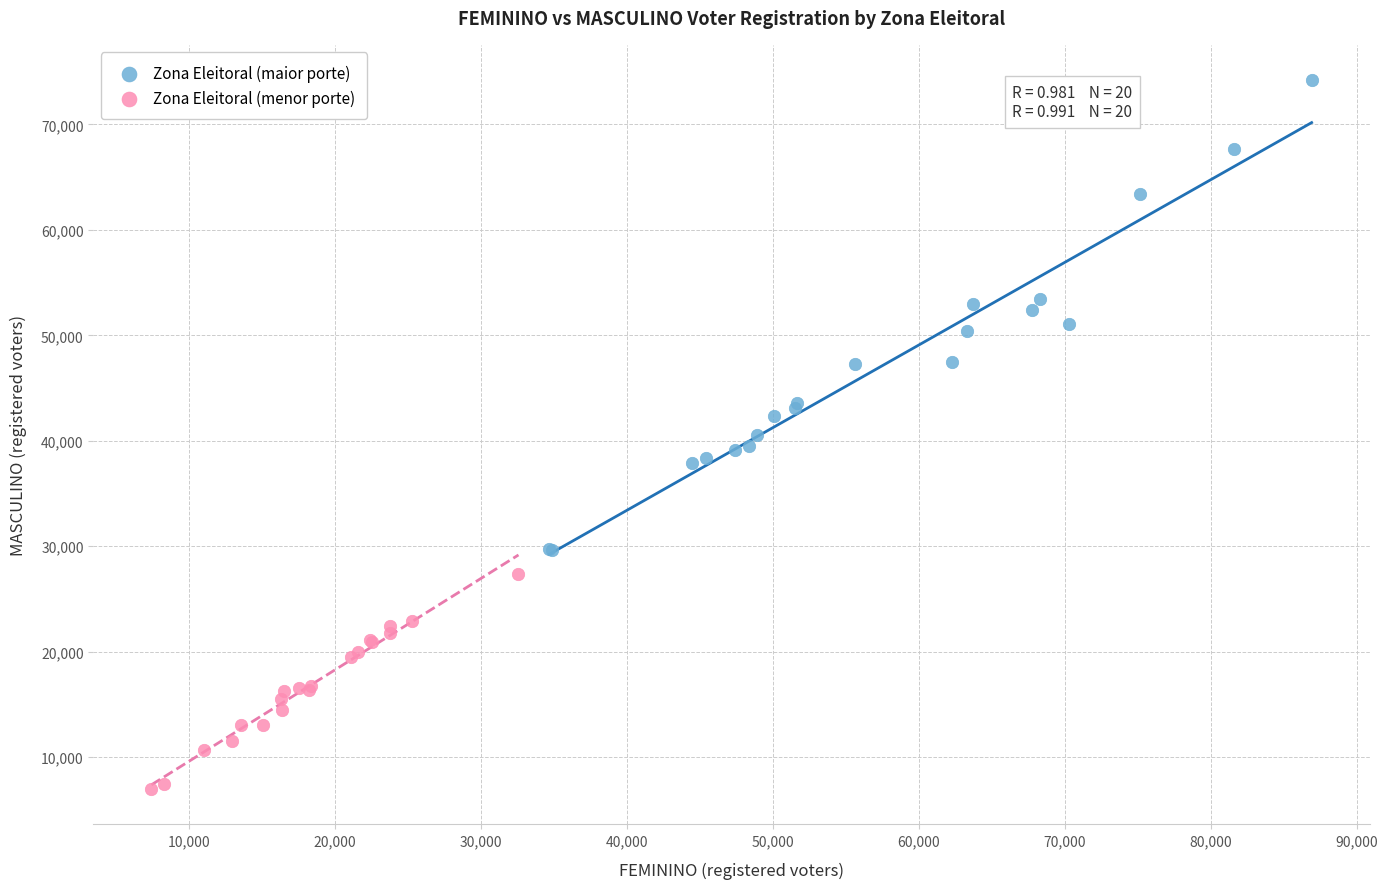

Which series contains the lowest Y value?

Zona Eleitoral (menor porte)